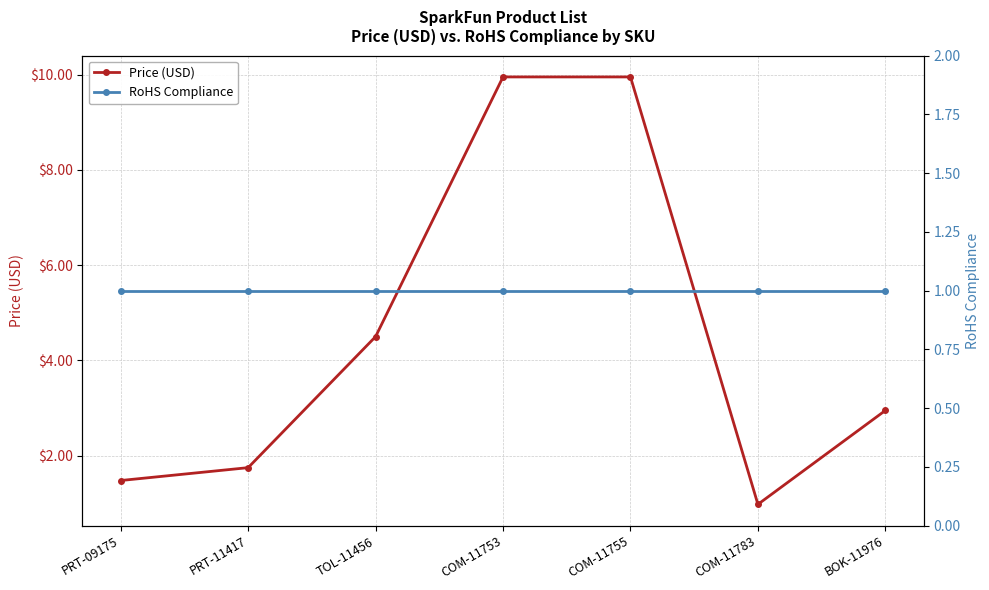

How many lines are shown in the chart?

2